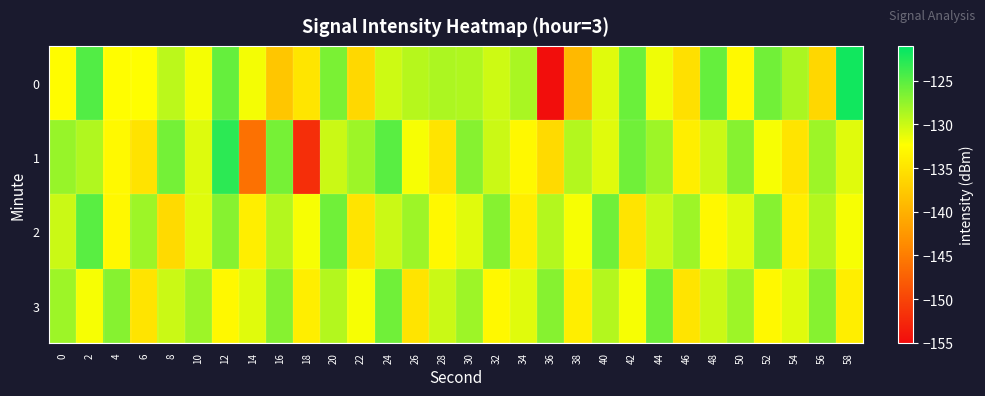

How many data points does each series have?

30